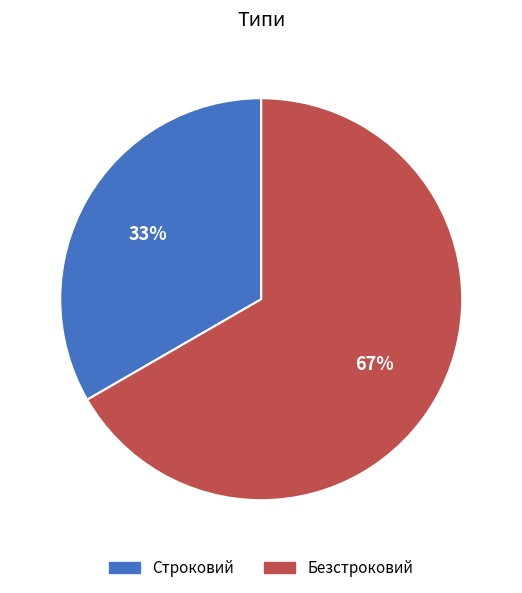

What is the smallest slice in the pie chart?

Строковий